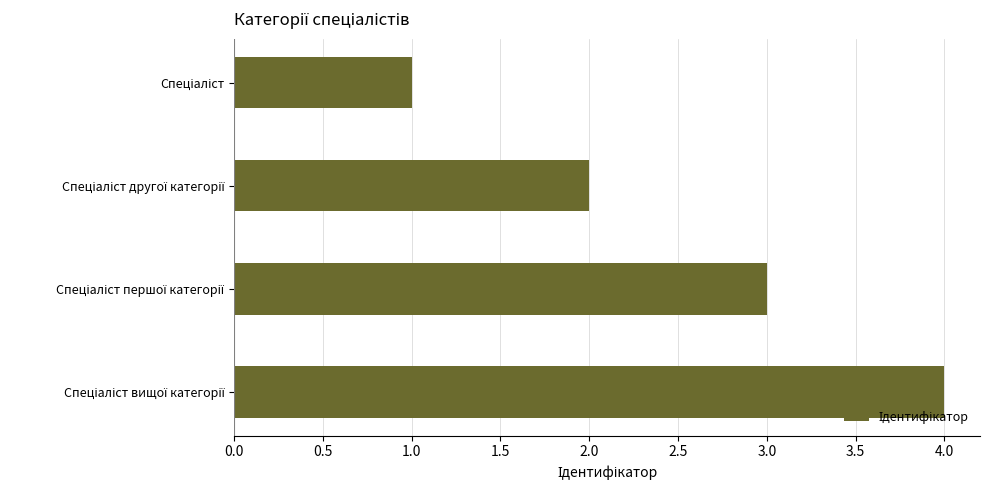

How many data points are less than 3?

2